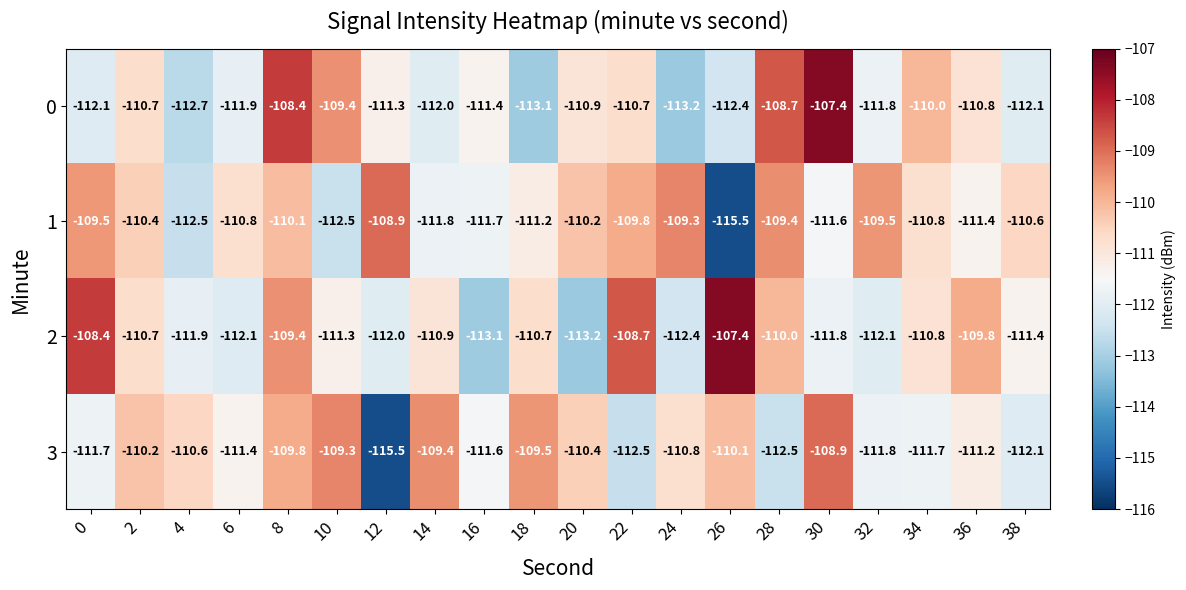

Read the 2 value at 12.

-112.0